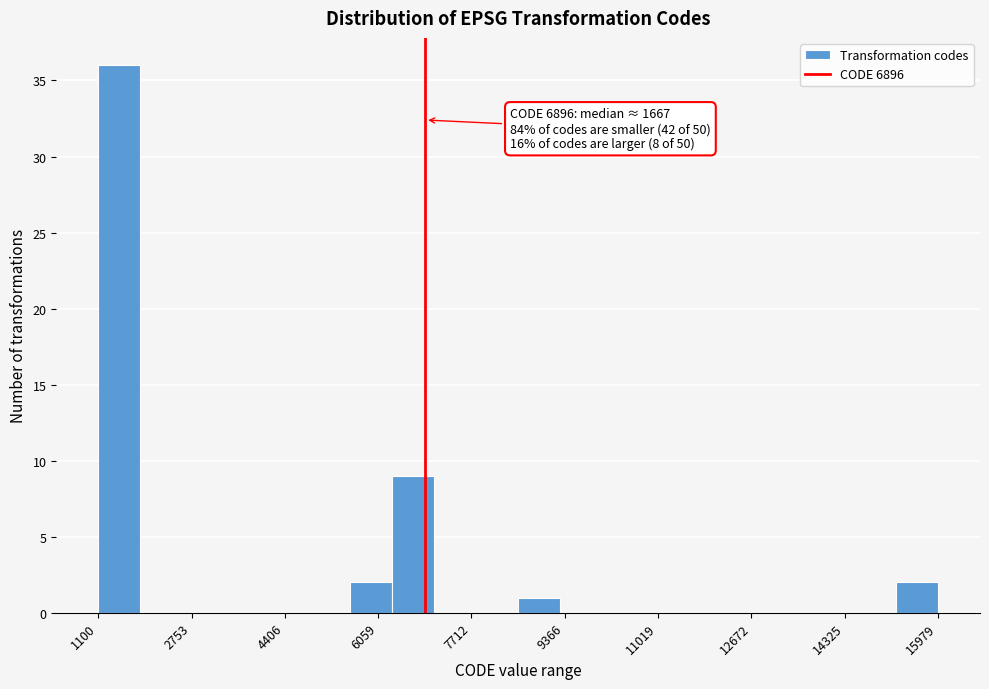

Around what value on the x-axis is the tallest bar? Give the approximate position of its centre, as read against the axis.

1400